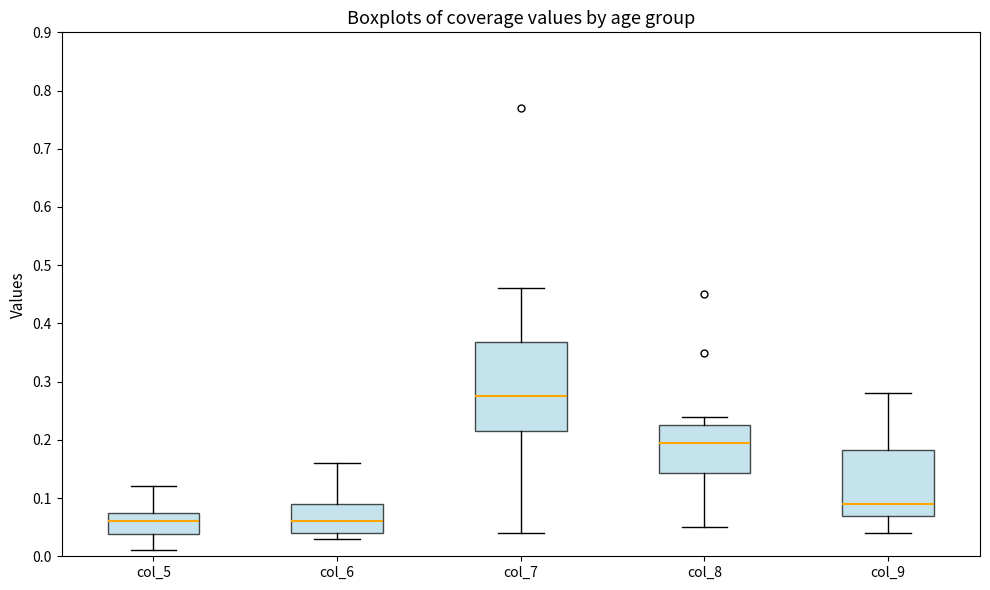

Reading left to right, transcribe this box plot: for each box, give where its median line is, the range the box spans, and where its two whiskers end, as read against the y-axis. The values are not printed on the chart, so give them approximately, as read against the axis.

col_5: median 0.06, box 0.04 to 0.08, whiskers 0.01 to 0.12
col_6: median 0.06, box 0.04 to 0.09, whiskers 0.03 to 0.16
col_7: median 0.28, box 0.22 to 0.37, whiskers 0.04 to 0.46
col_8: median 0.20, box 0.14 to 0.23, whiskers 0.05 to 0.24
col_9: median 0.09, box 0.07 to 0.18, whiskers 0.04 to 0.28